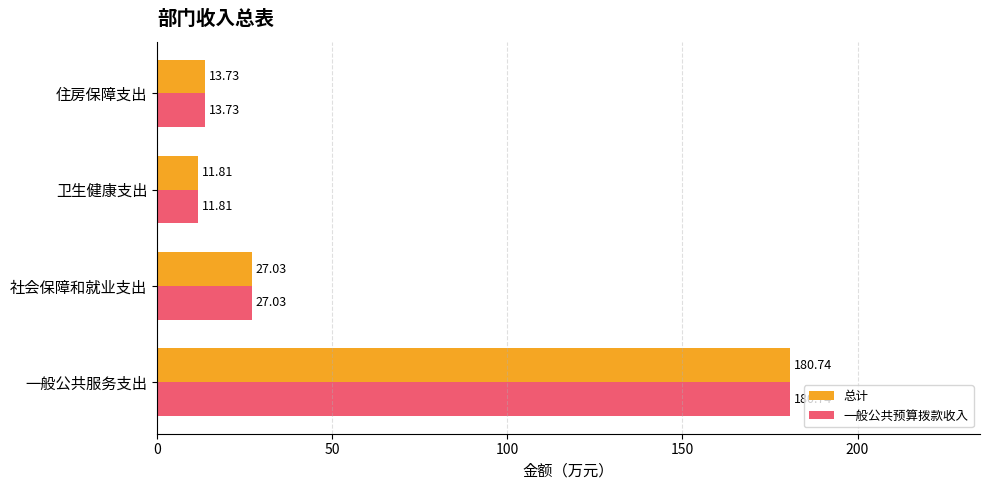

List the labels in order of 一般公共预算拨款收入 value, smallest first.

卫生健康支出, 住房保障支出, 社会保障和就业支出, 一般公共服务支出